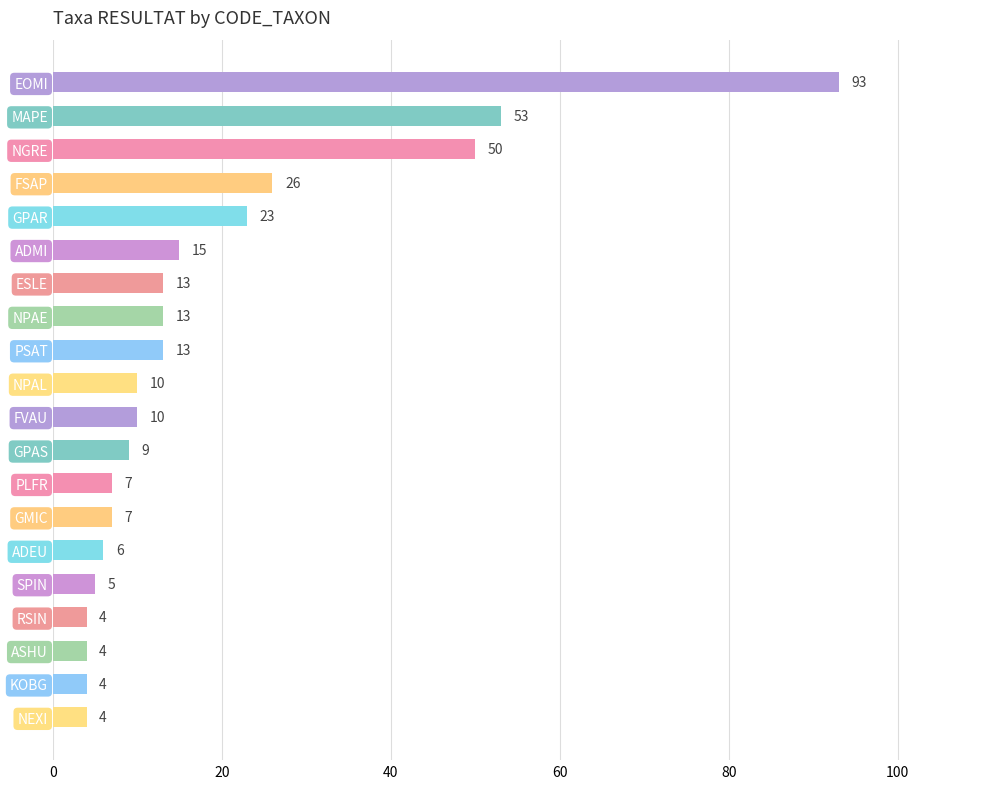

What is the sum of all values?

369